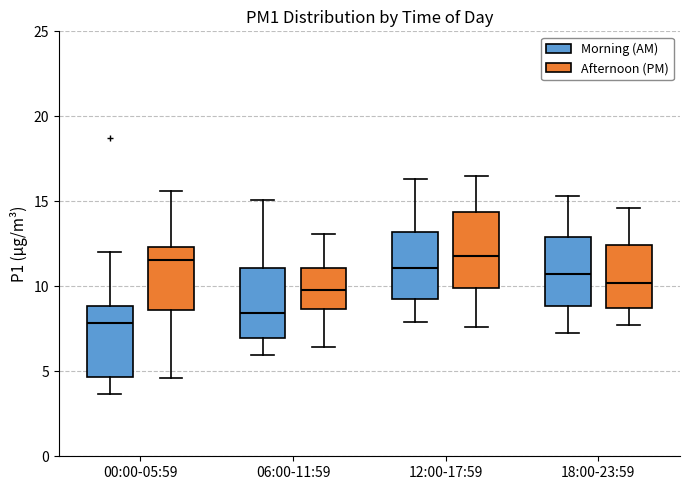

Reading left to right, transcribe this box plot: for each box, give where its median line is, the range the box spans, and where its two whiskers end, as read against the y-axis. The values are not printed on the chart, so give them approximately, as read against the axis.

00:00-05:59 (Morning (AM)): median 8.0, box 4.5 to 9.0, whiskers 3.5 to 12.0
00:00-05:59 (Afternoon (PM)): median 11.5, box 8.5 to 12.5, whiskers 4.5 to 15.5
06:00-11:59 (Morning (AM)): median 8.5, box 7.0 to 11.0, whiskers 6.0 to 15.0
06:00-11:59 (Afternoon (PM)): median 10.0, box 8.5 to 11.0, whiskers 6.5 to 13.0
12:00-17:59 (Morning (AM)): median 11.0, box 9.5 to 13.0, whiskers 8.0 to 16.5
12:00-17:59 (Afternoon (PM)): median 12.0, box 10.0 to 14.5, whiskers 7.5 to 16.5
18:00-23:59 (Morning (AM)): median 10.5, box 9.0 to 13.0, whiskers 7.5 to 15.5
18:00-23:59 (Afternoon (PM)): median 10.0, box 9.0 to 12.5, whiskers 8.0 to 14.5